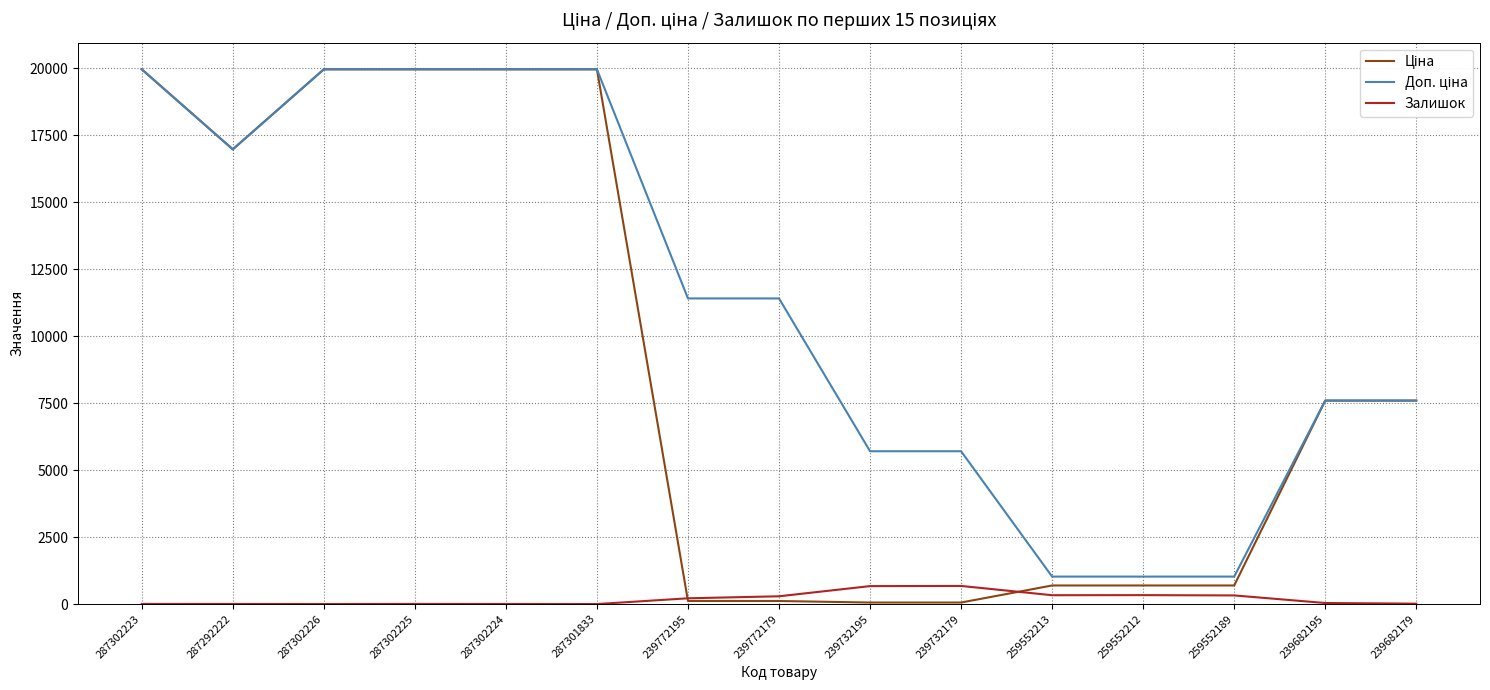

What is the difference between the highest and lowest values at 287301833?

19964.2